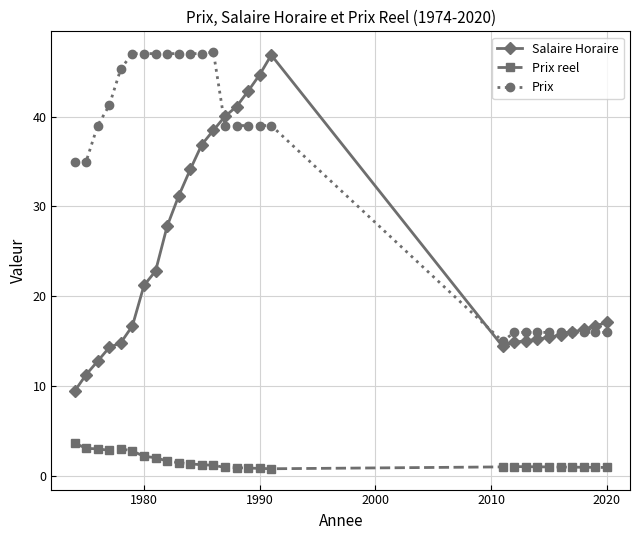

What is the value of the Salaire Horaire point at the 15th from the left?

41.1